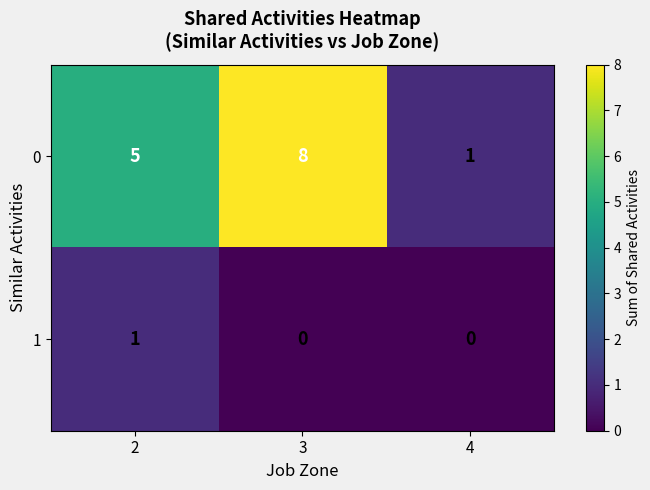

At 4, list the series in order from smallest to largest.

1, 0